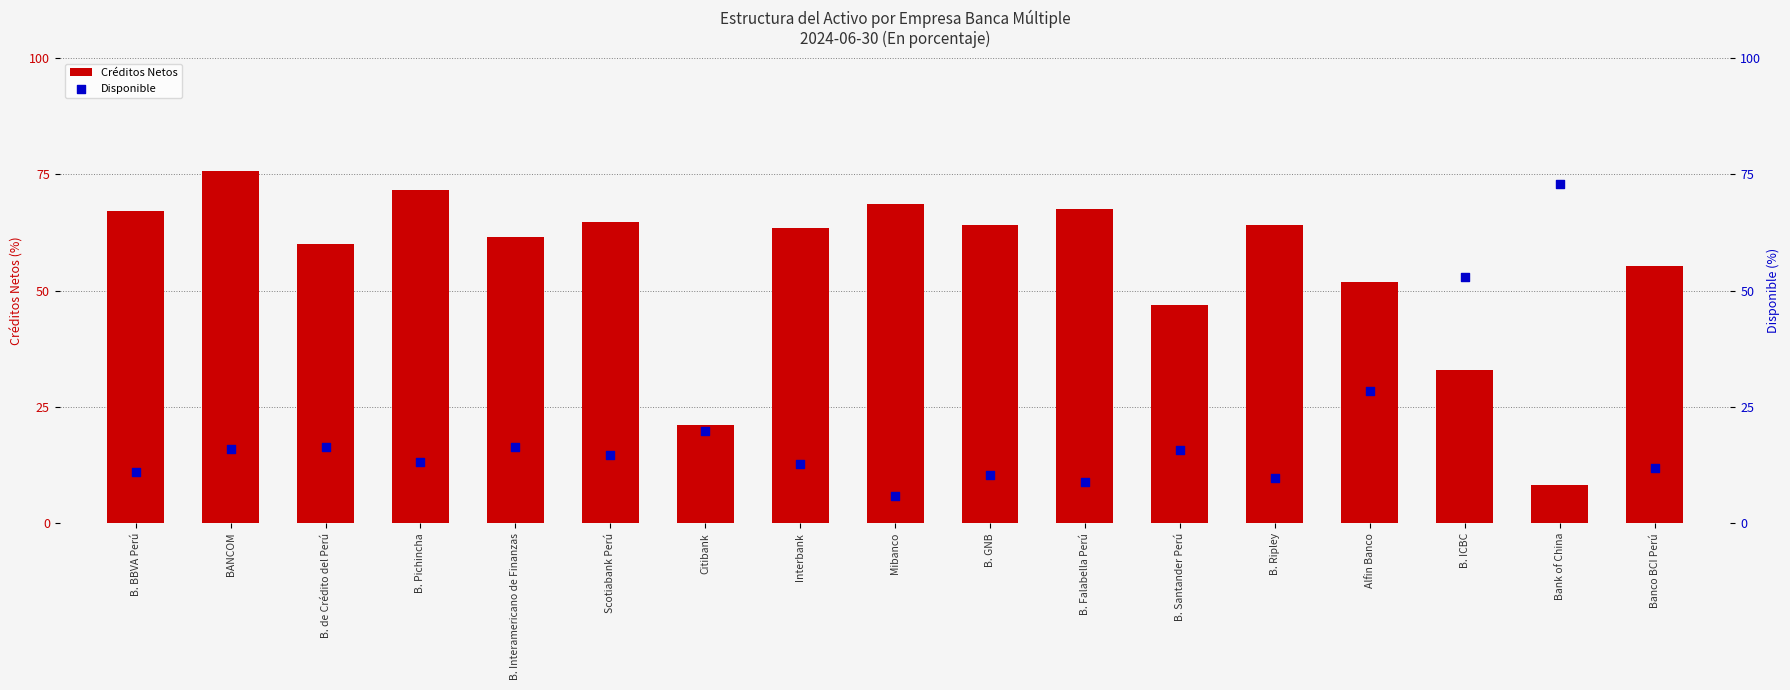

What is the total value across all series at B. Ripley?

73.9